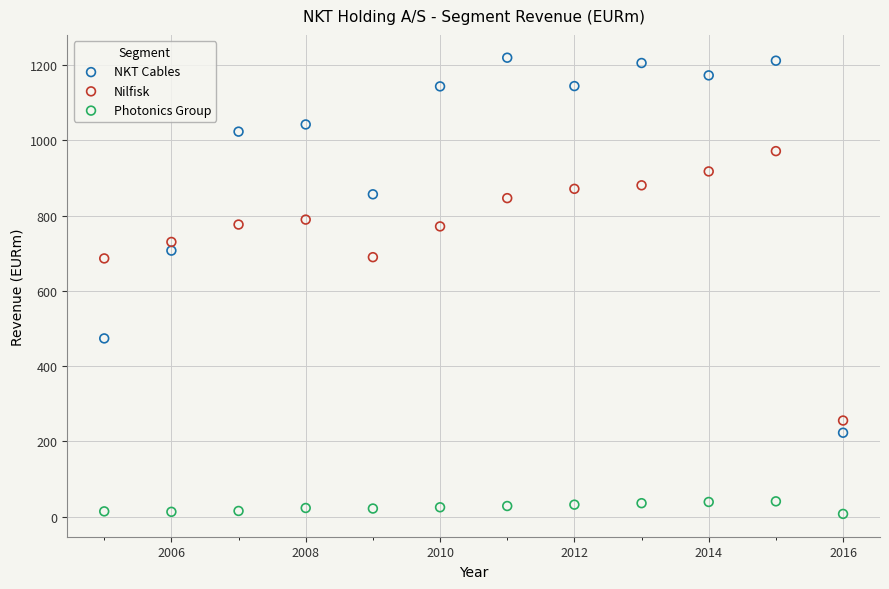

Which series has the widest spread of Y values?

NKT Cables